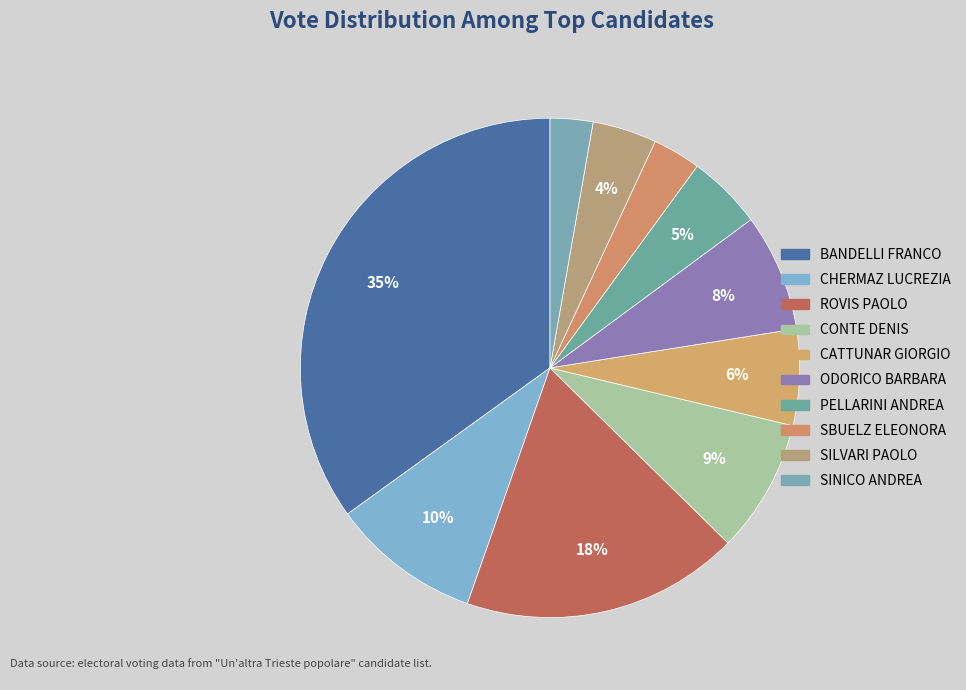

To the nearest percent, what portion does CHERMAZ LUCREZIA represent?

10%